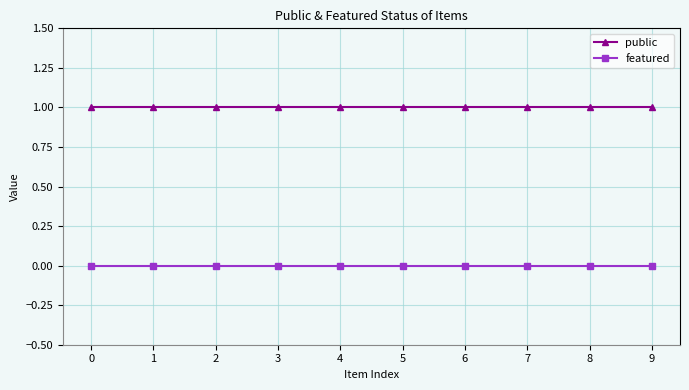

Is this an area chart (filled region under the line)?

No